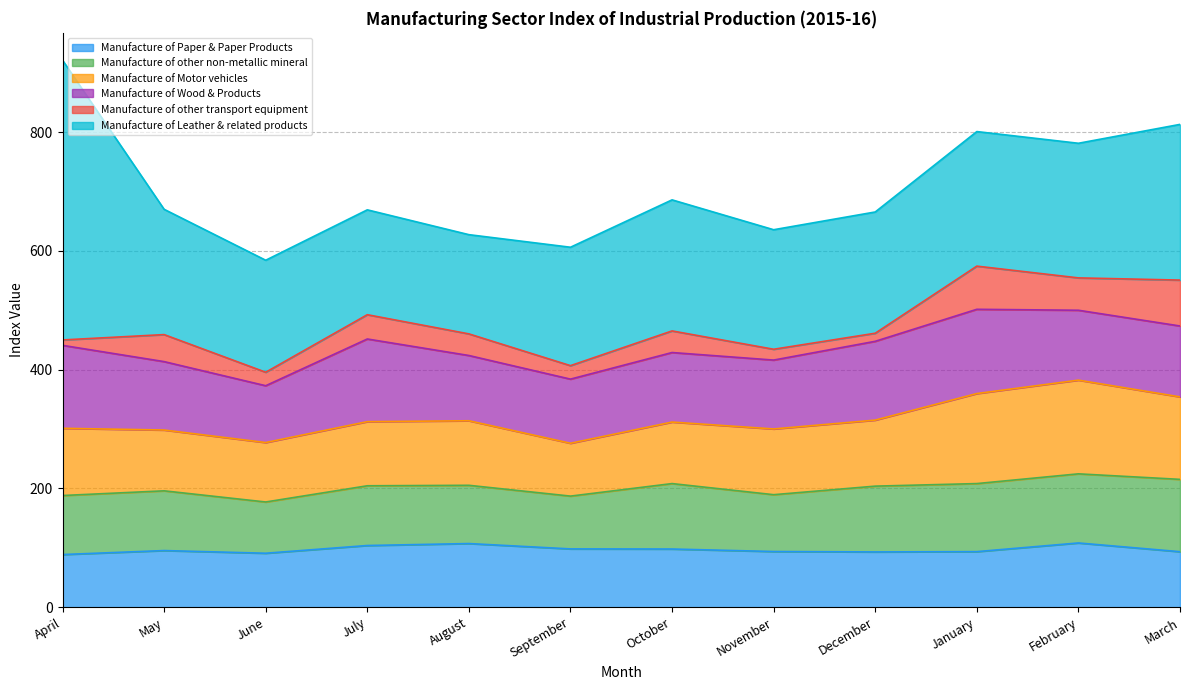

How many lines are shown in the chart?

6